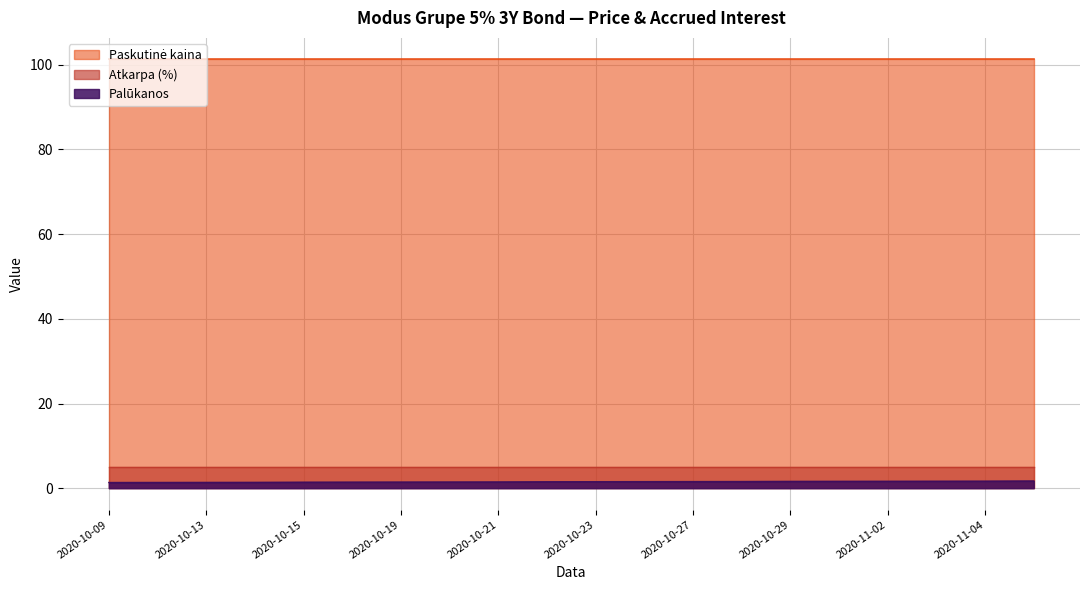

True or false: Atkarpa (%) has more than 1 points higher than both neighbors.

False